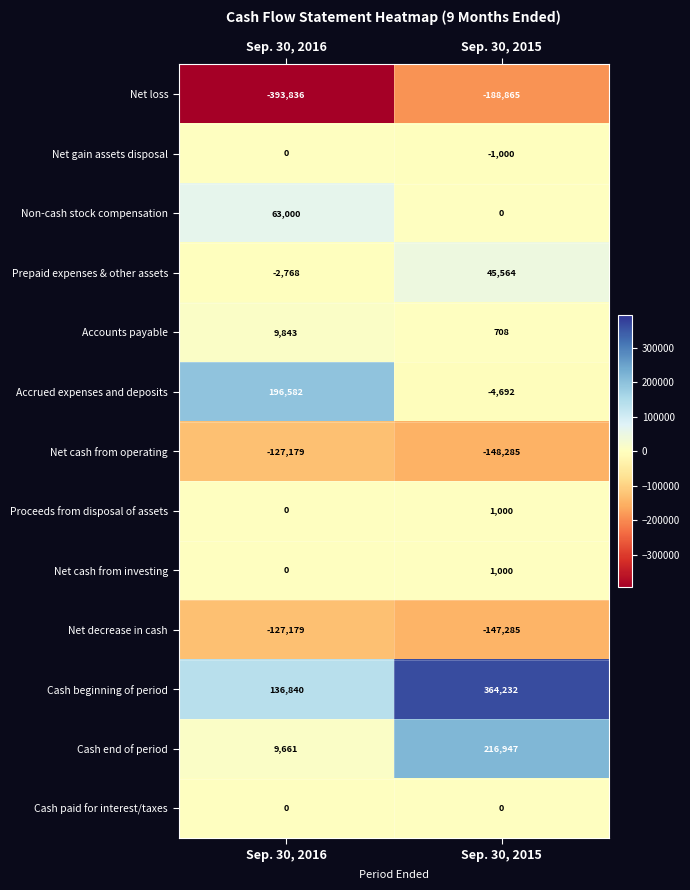

What is the difference between the highest and lowest values at Sep. 30, 2016?

590418